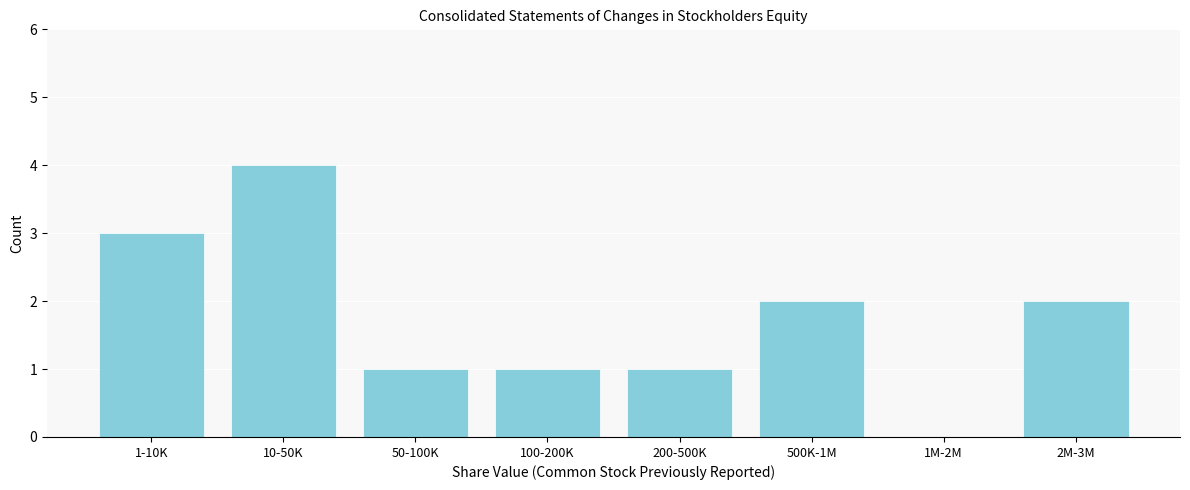

Reading left to right, transcribe all the data shown in this chart.

1-10K=3	10-50K=4	50-100K=1	100-200K=1	200-500K=1	500K-1M=2	1M-2M=0	2M-3M=2